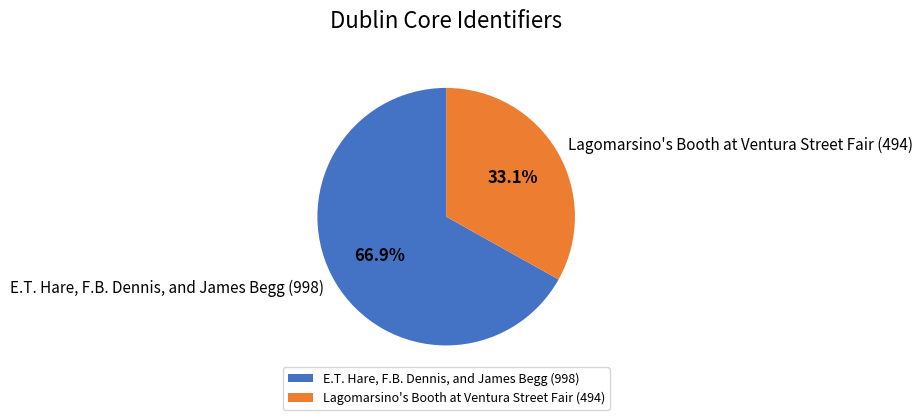

Count the number of slices in the pie.

2